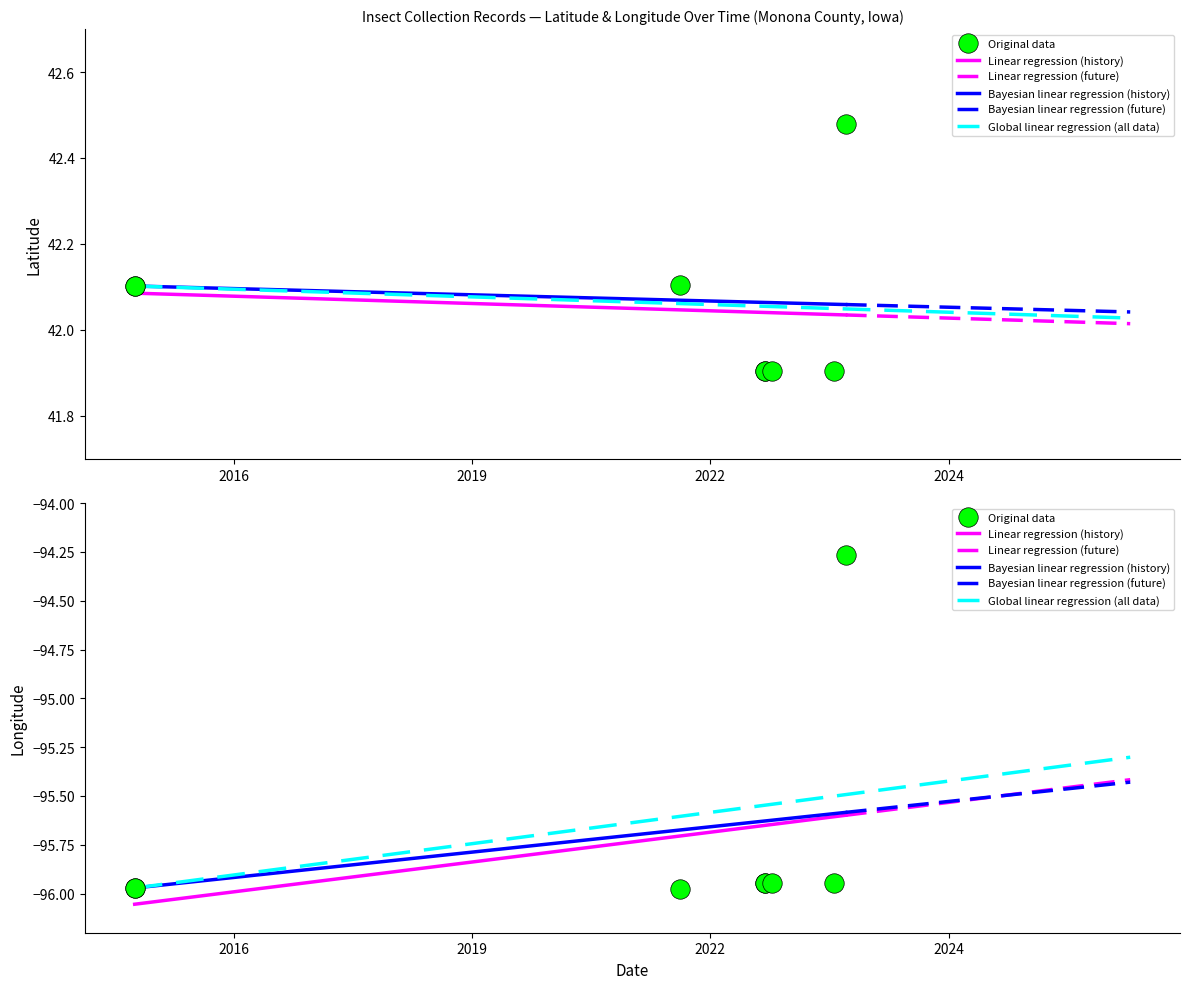

The Longitude series shows -57.5 at 2022-08-27. True or false?

False